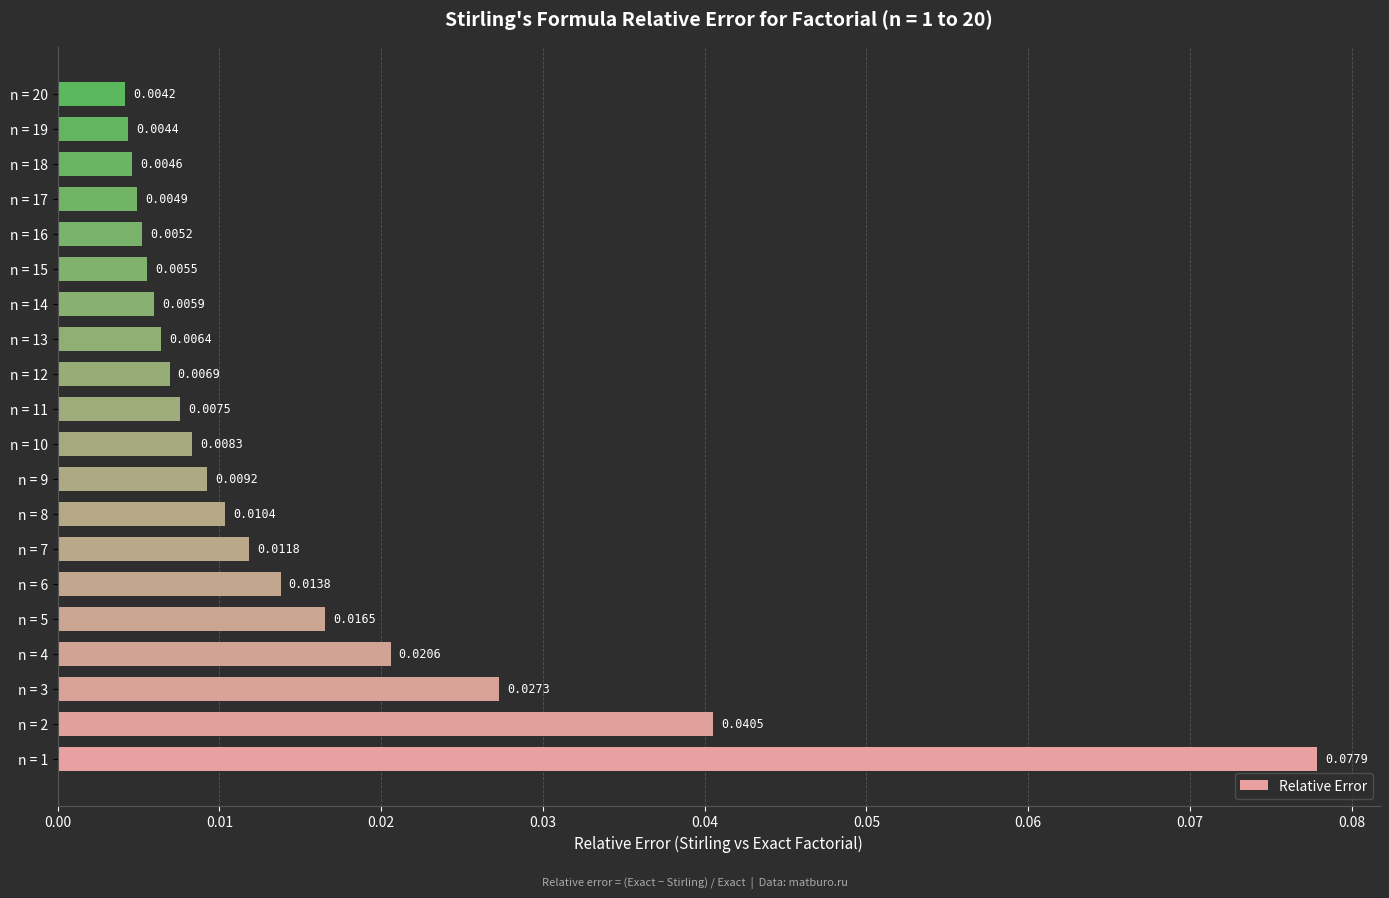

Between n = 3 and n = 19, which is larger?

n = 3